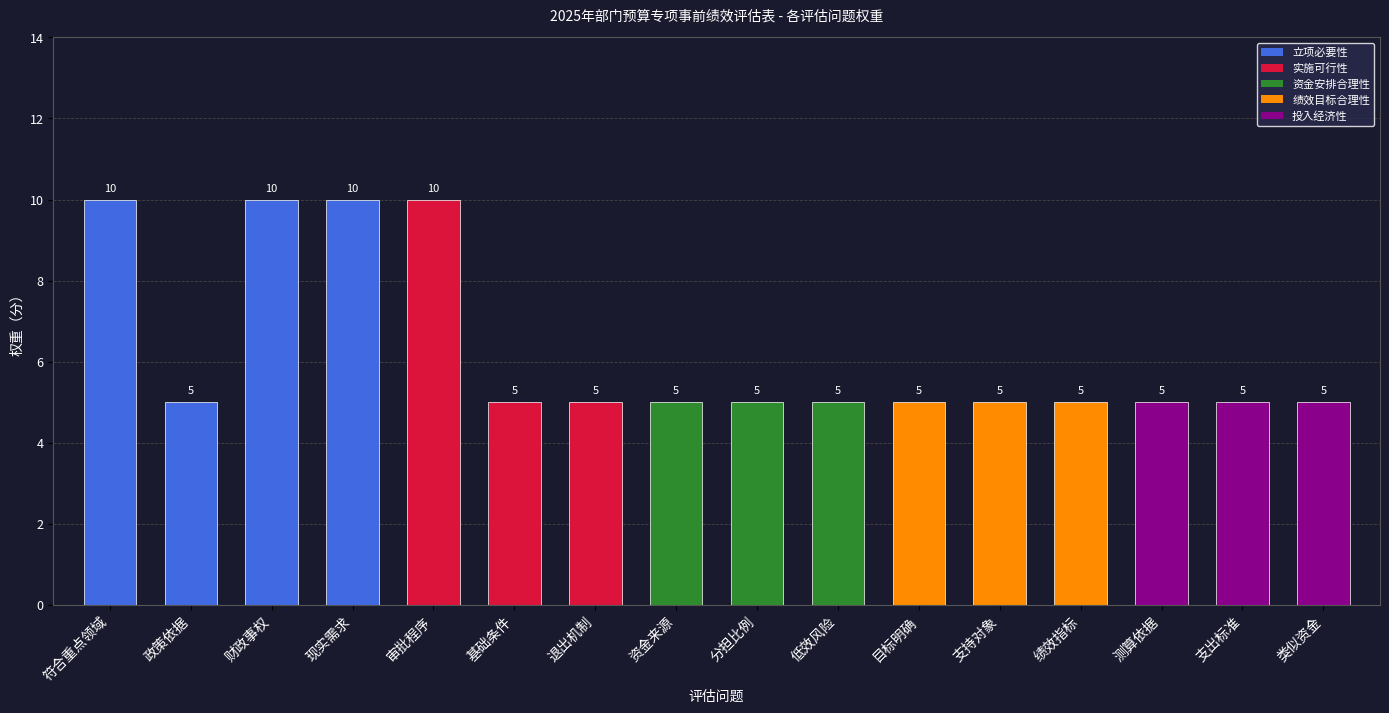

Reading left to right, what are all the values shown in this chart?

10	5	10	10	10	5	5	5	5	5	5	5	5	5	5	5